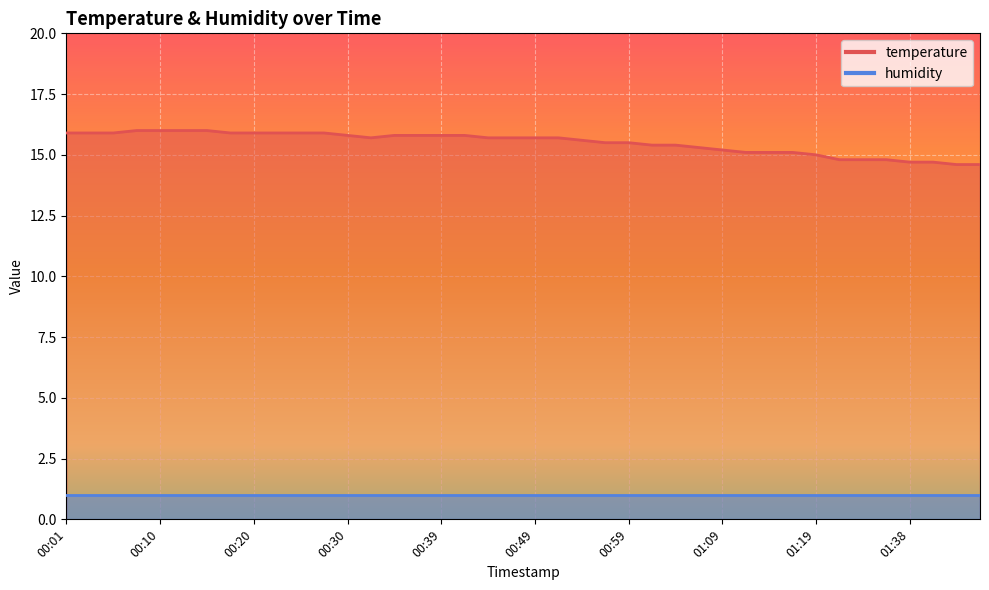

Which label corresponds to the largest value in the chart?

00:08